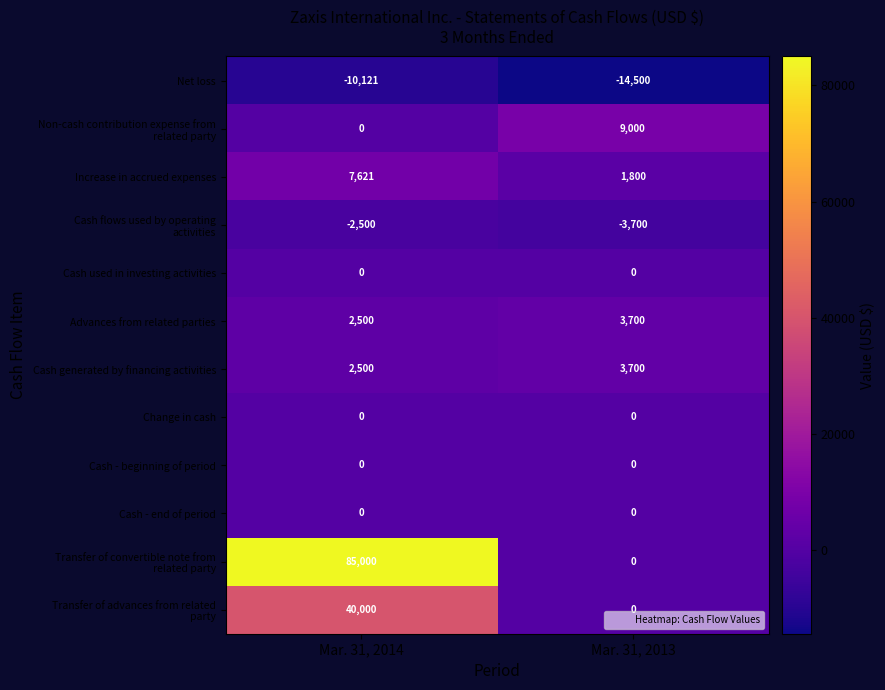

What is the difference between the highest and lowest values at Mar. 31, 2014?

95121